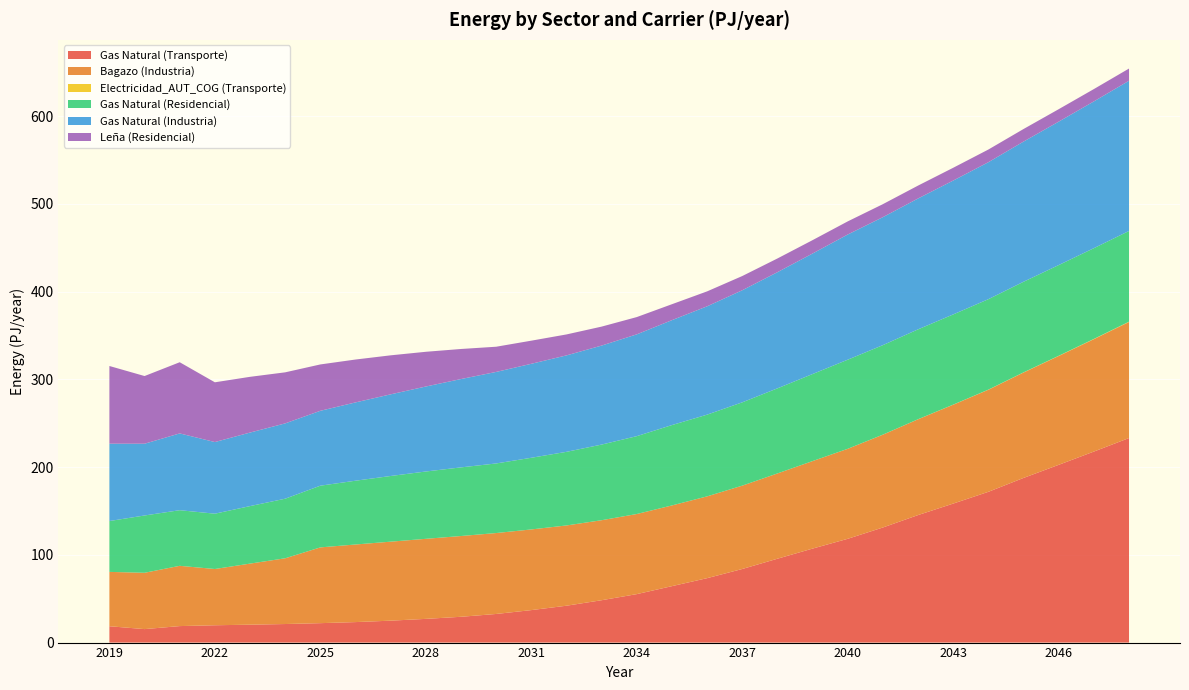

Reading left to right, extract all data points from this chart.

Gas Natural (Transporte): 2019=18.6	2020=15.4	2021=18.8	2022=19.7	2023=20.4	2024=21.1	2025=22.1	2026=23.4	2027=25.0	2028=27.0	2029=29.4	2030=32.6	2031=37.0	2032=42.0	2033=48.3	2034=55.2	2035=64.3	2036=73.4	2037=83.9	2038=95.6	2039=107.1	2040=118.3	2041=131.2	2042=145.3	2043=158.4	2044=171.8	2045=187.6	2046=202.6	2047=217.7	2048=233.1
Bagazo (Industria): 2019=61.9	2020=64.2	2021=68.7	2022=64.1	2023=69.6	2024=74.9	2025=86.3	2026=88.4	2027=90.0	2028=91.2	2029=92.0	2030=92.2	2031=91.9	2032=91.5	2033=91.2	2034=91.3	2035=92.0	2036=93.2	2037=95.0	2038=97.2	2039=99.7	2040=102.6	2041=105.8	2042=109.2	2043=112.7	2044=116.3	2045=120.1	2046=124.0	2047=128.1	2048=132.3
Electricidad_AUT_COG (Transporte): 2019=0.0	2020=0.0	2021=0.0	2022=0.0	2023=0.0	2024=0.0	2025=0.0	2026=0.0	2027=0.0	2028=0.0	2029=0.0	2030=0.0	2031=0.0	2032=0.0	2033=0.0	2034=0.0	2035=0.0	2036=0.0	2037=0.0	2038=0.0	2039=0.0	2040=0.0	2041=0.0	2042=0.1	2043=0.1	2044=0.1	2045=0.2	2046=0.2	2047=0.3	2048=0.3
Gas Natural (Residencial): 2019=58.0	2020=65.3	2021=63.4	2022=63.0	2023=65.5	2024=67.9	2025=70.3	2026=72.7	2027=74.8	2028=76.7	2029=78.2	2030=79.3	2031=81.7	2032=83.9	2033=86.2	2034=88.7	2035=91.6	2036=93.1	2037=94.9	2038=97.0	2039=99.2	2040=101.5	2041=102.0	2042=102.4	2043=102.8	2044=103.1	2045=103.3	2046=103.4	2047=103.4	2048=103.4
Gas Natural (Industria): 2019=88.1	2020=81.8	2021=87.5	2022=81.6	2023=83.8	2024=85.8	2025=85.3	2026=89.2	2027=93.1	2028=96.9	2029=100.7	2030=104.3	2031=107.1	2032=109.9	2033=112.8	2034=116.0	2035=119.6	2036=123.5	2037=127.7	2038=132.4	2039=137.4	2040=142.7	2041=145.8	2042=149.1	2043=152.6	2044=156.1	2045=159.7	2046=163.4	2047=167.3	2048=171.2
Leña (Residencial): 2019=88.6	2020=77.1	2021=81.1	2022=68.1	2023=63.5	2024=58.2	2025=52.8	2026=48.9	2027=44.5	2028=39.6	2029=34.3	2030=28.7	2031=26.3	2032=23.9	2033=21.6	2034=19.7	2035=18.2	2036=17.0	2037=16.2	2038=15.6	2039=15.2	2040=15.0	2041=14.8	2042=14.7	2043=14.6	2044=14.5	2045=14.3	2046=14.2	2047=14.1	2048=13.9